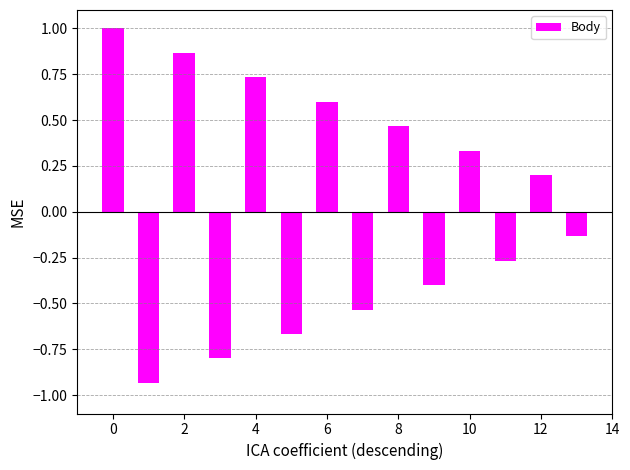

What is the difference between the second highest and minimum values?

1.8